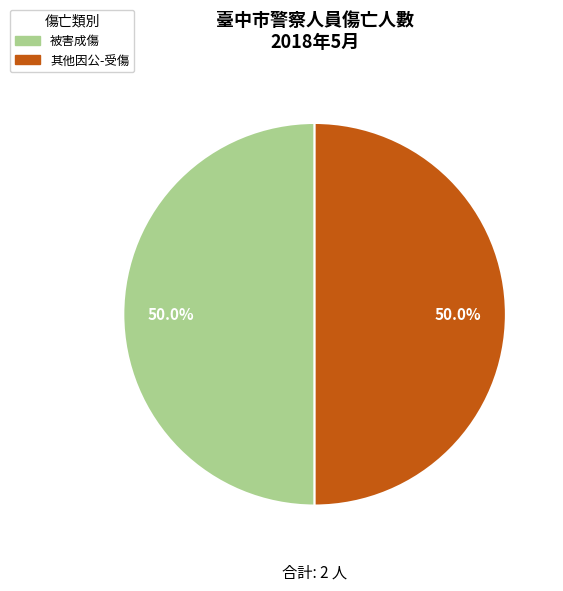

Count the number of slices in the pie.

2